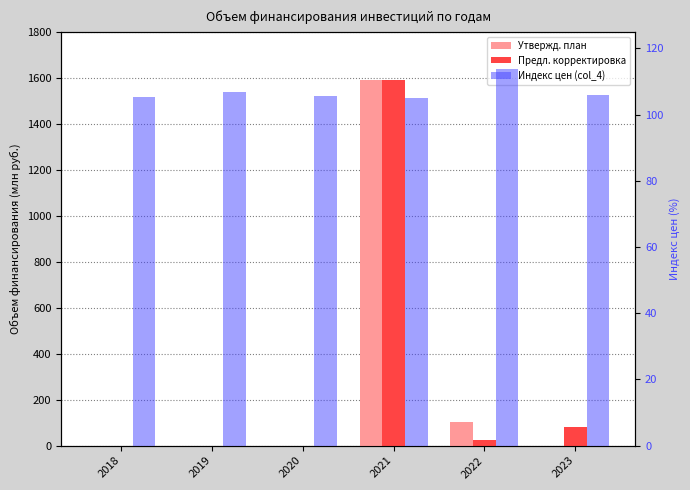

The Предложение по корректировке series shows 1589.3 at 2021. True or false?

True